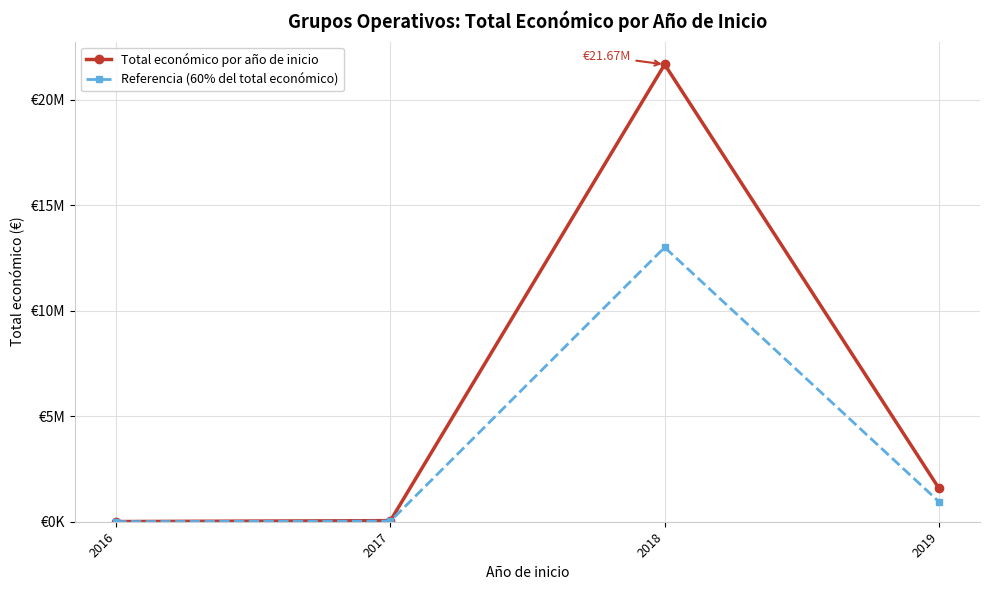

Is this an area chart (filled region under the line)?

No